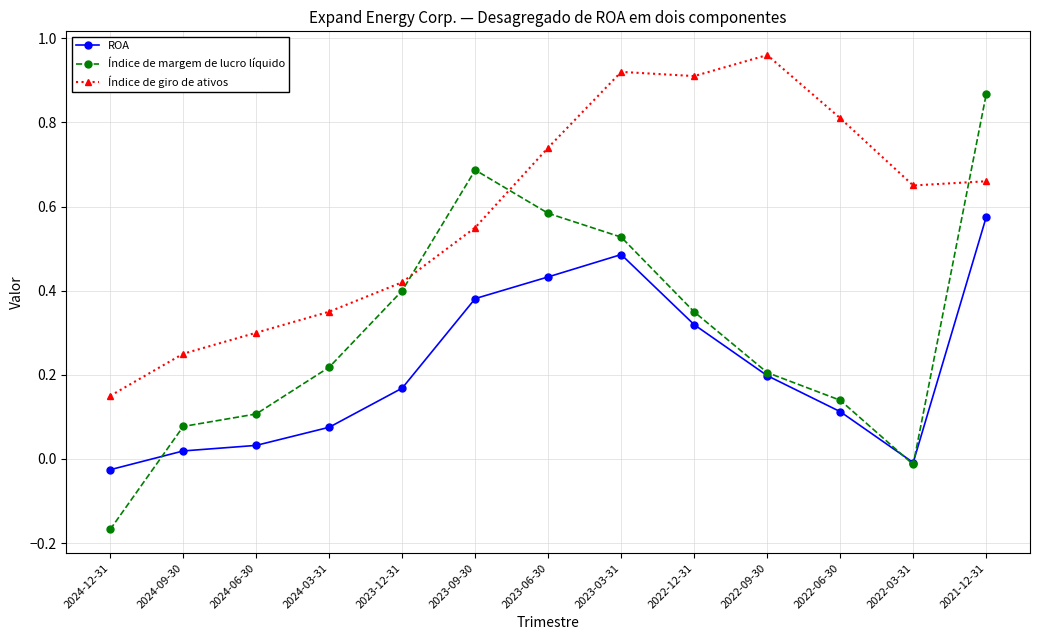

What is the sum of all Índice de margem de lucro líquido values?

4.0